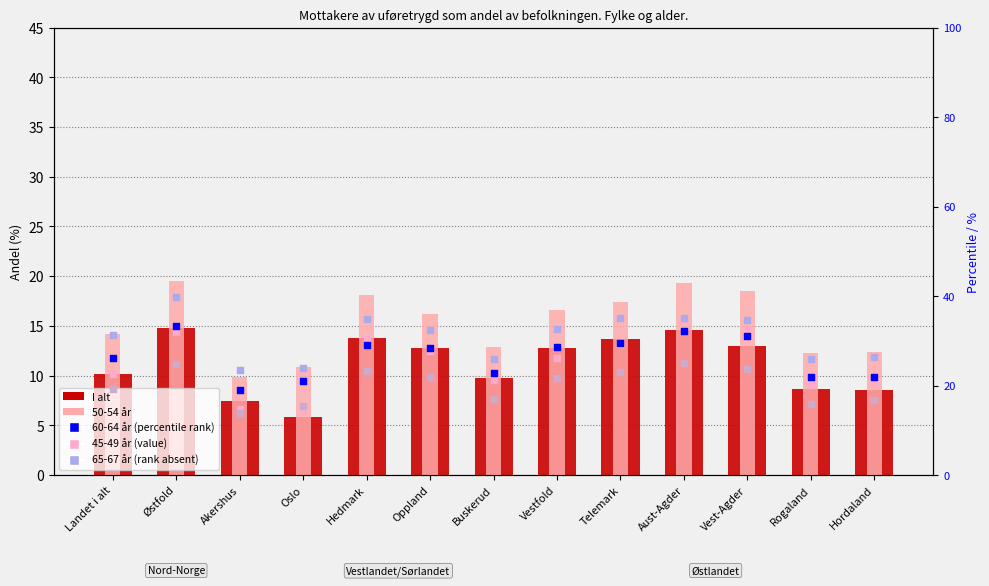

Which series reaches the maximum Y coordinate?

65-67 år (rank absent)